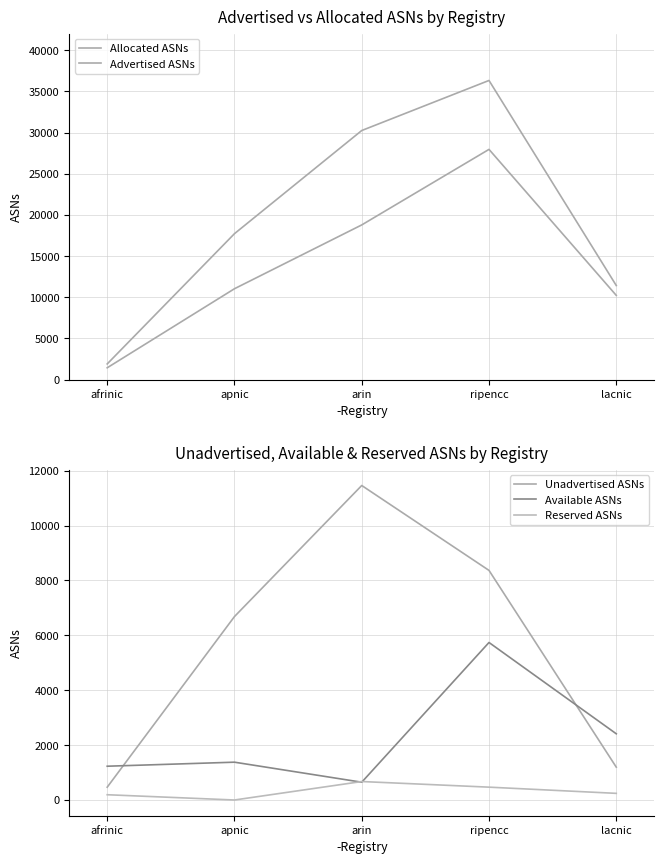

What is the maximum value shown in the chart?

36318